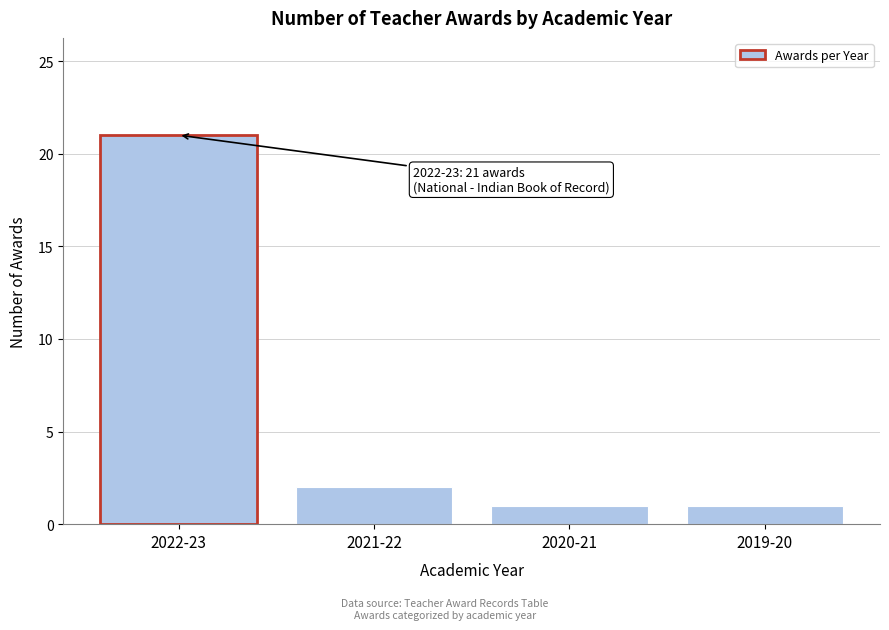

Reading right to left, transcribe all the data shown in this chart.

1	1	2	21